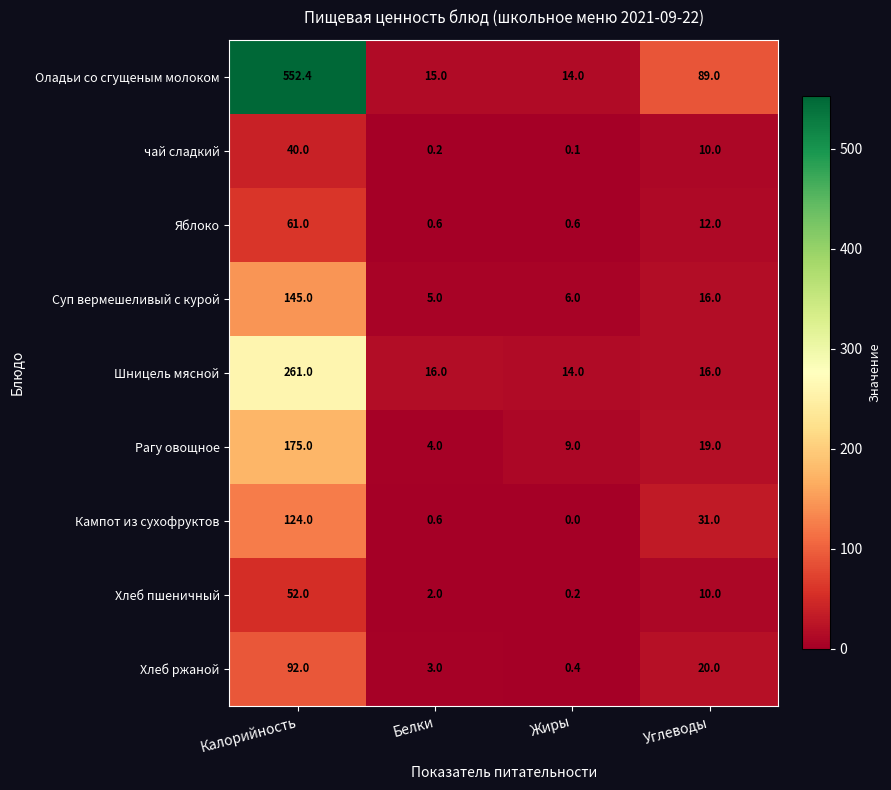

True or false: Оладьи со сгущеным молоком has a value of 15.0 at Белки.

True